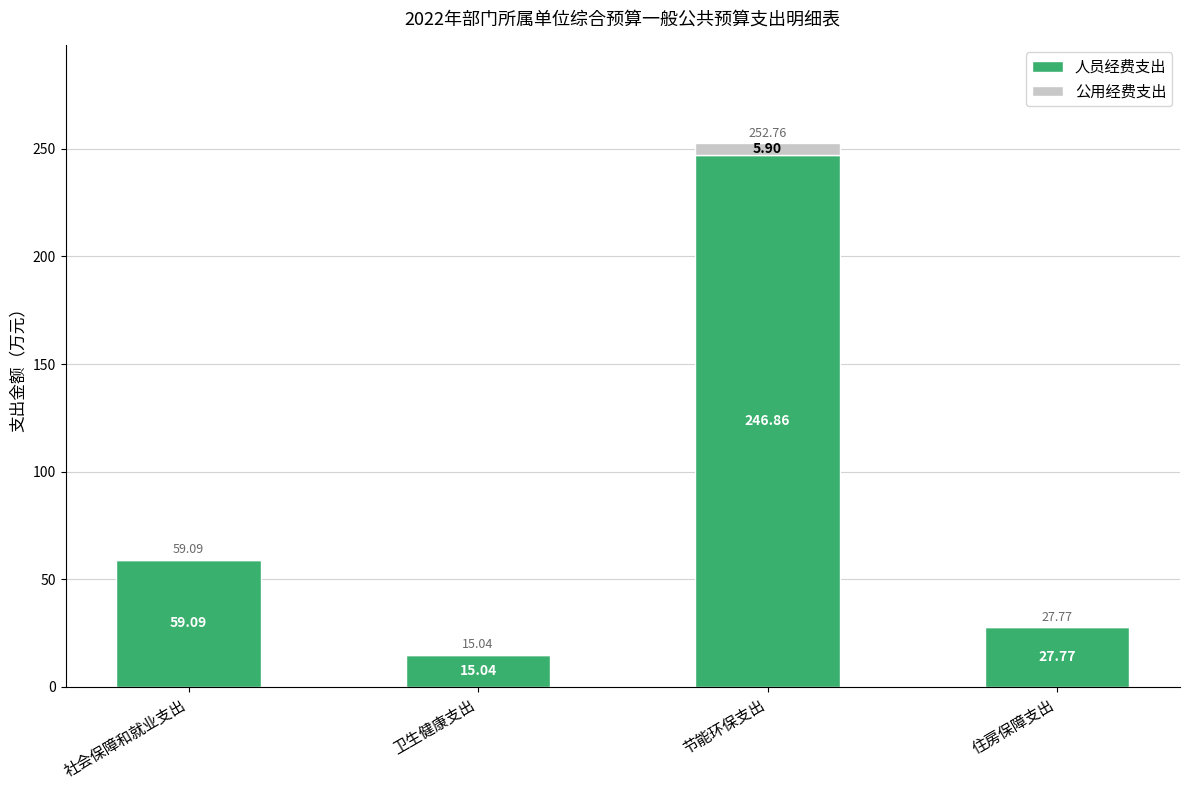

What is the total value across all series at 住房保障支出?

27.8